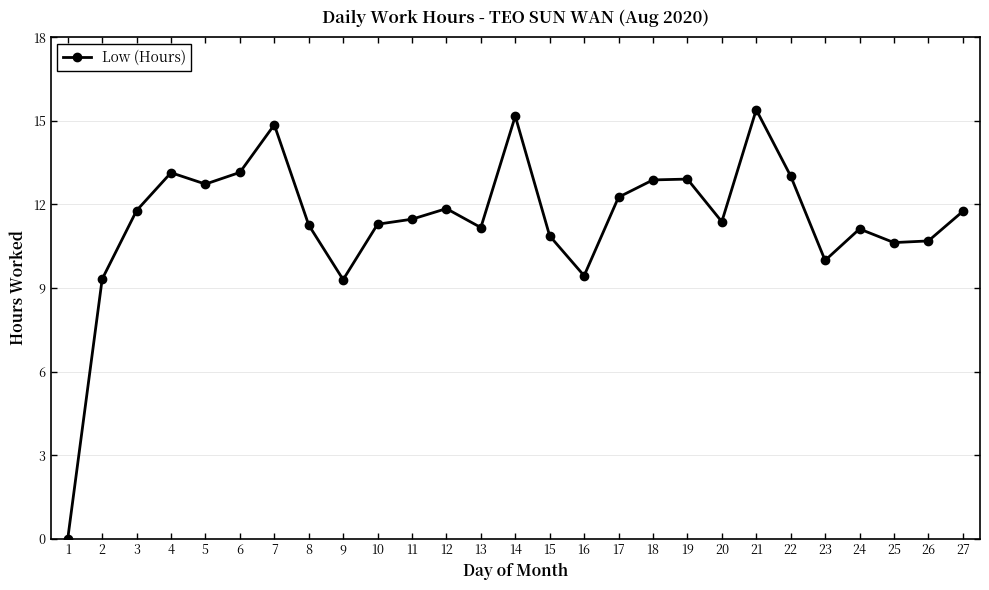

What is the approximate value at 19?

12.9